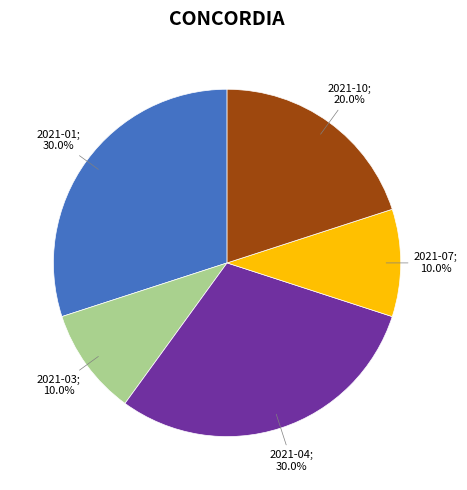

Does any single category account for the majority?

No